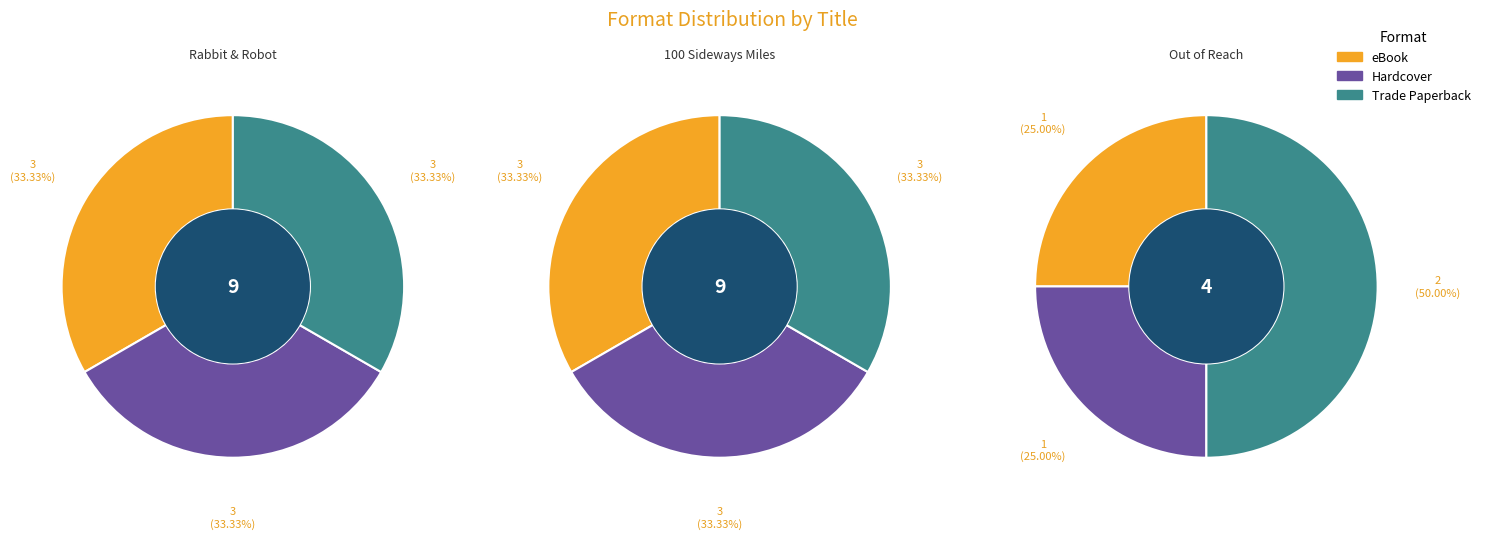

How many slices are in this pie chart?

3